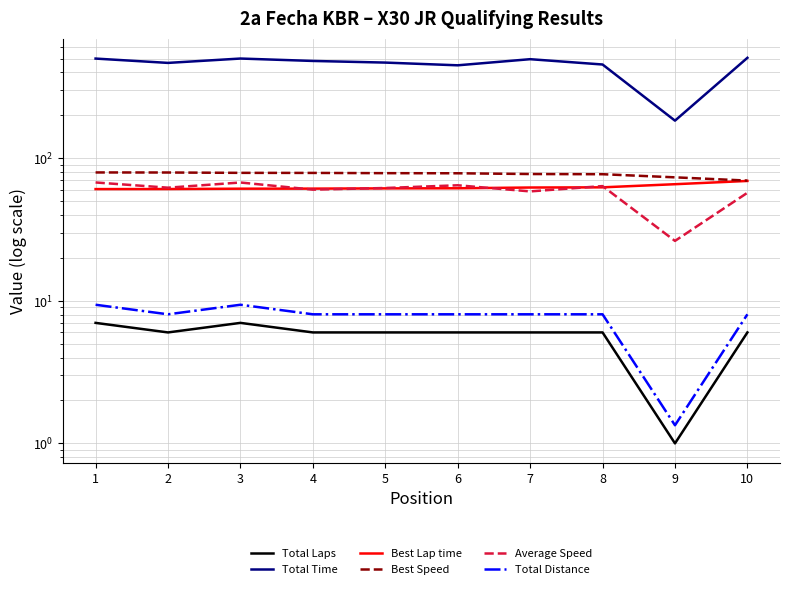

Is it true that Total Distance equals 8.0 at 7?

True